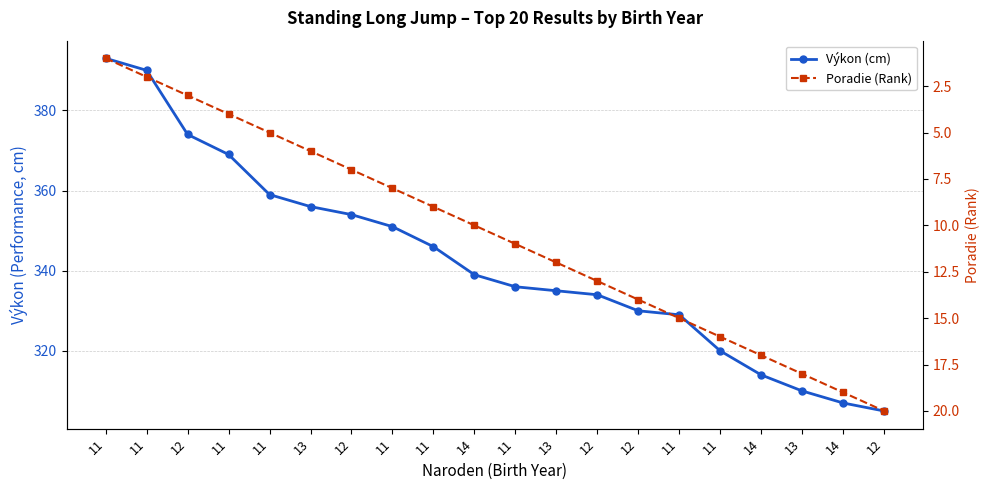

Is it true that Výkon (cm) equals 336 at 11?

True